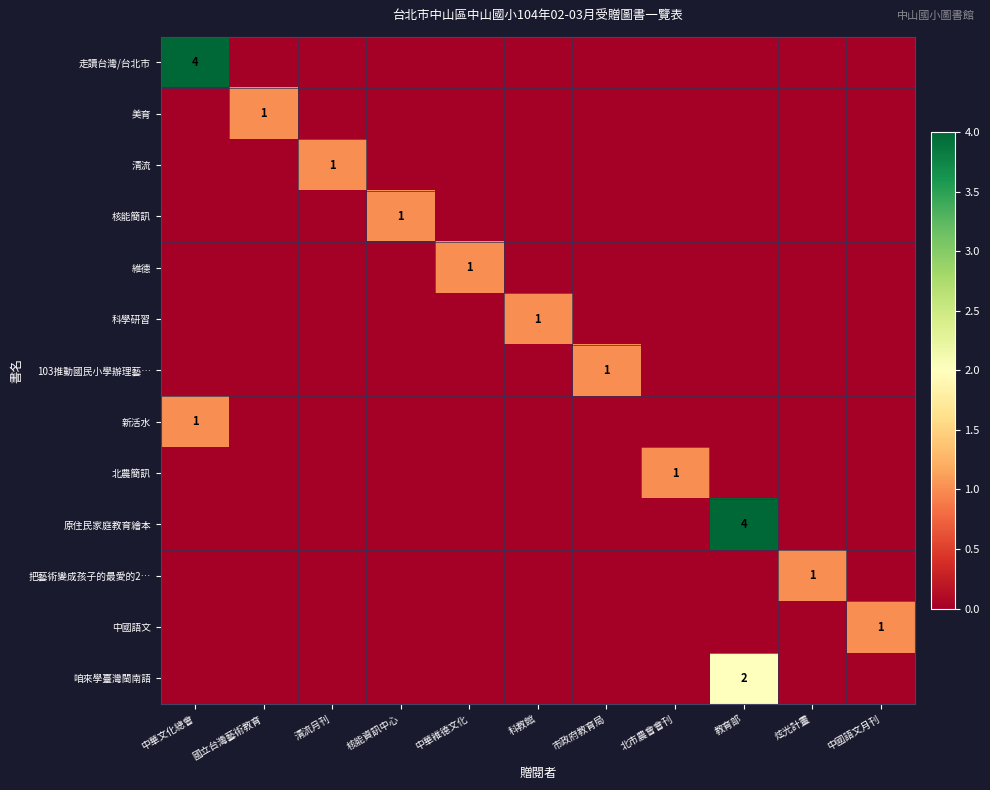

Which has a higher value, 清流月刊 or 教育部?

清流月刊